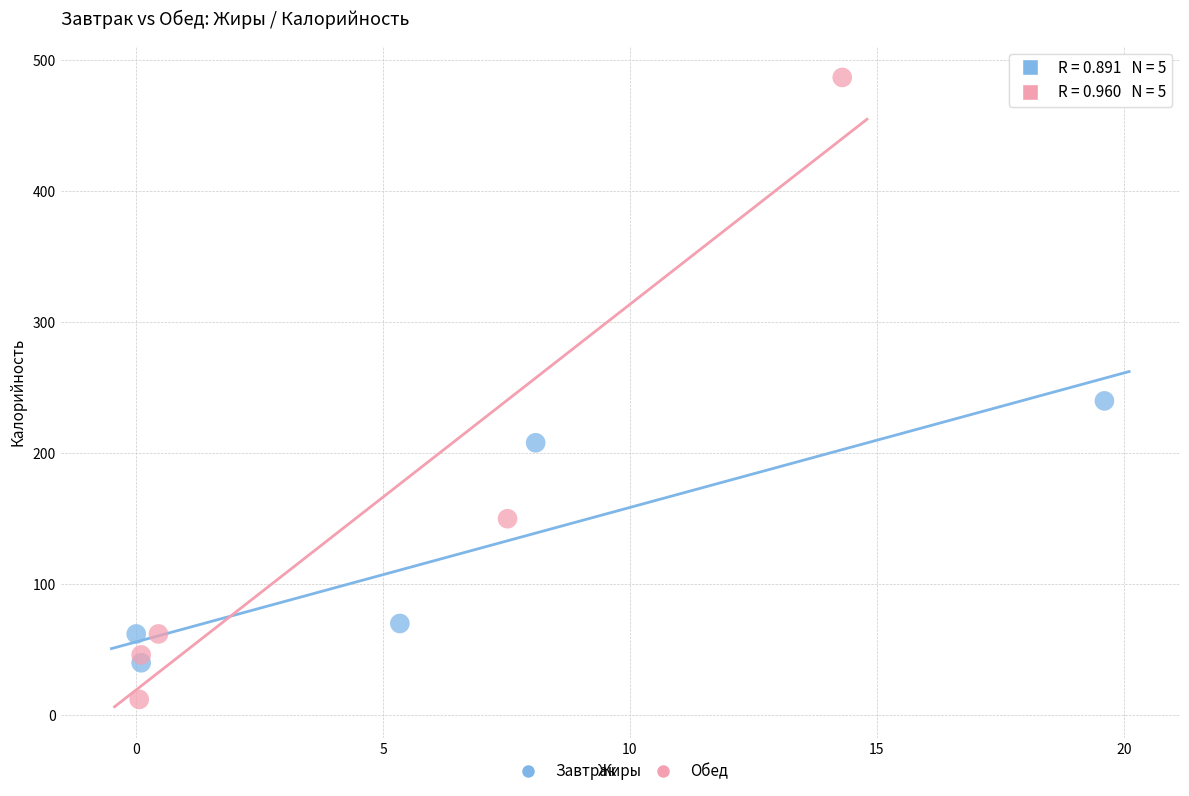

Which series contains the lowest Y value?

Обед